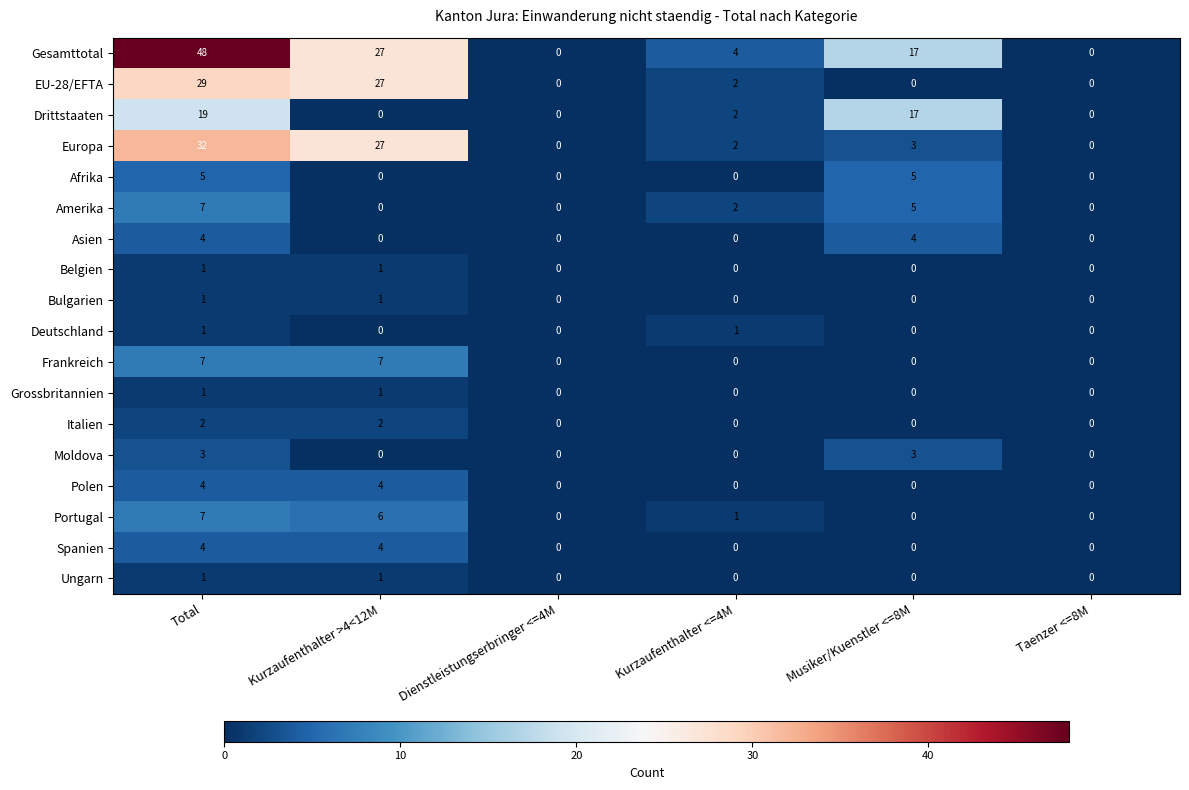

The Spanien series shows 0 at Kurzaufenthalter <=4M. True or false?

True